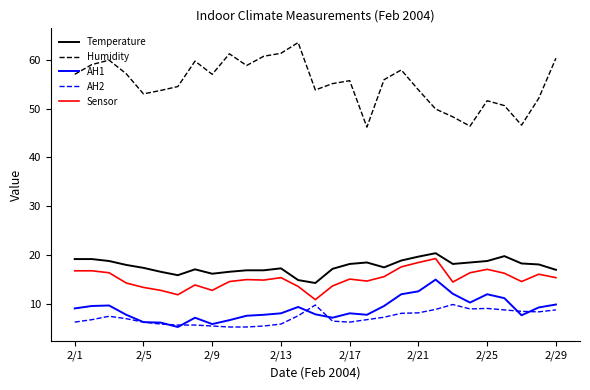

True or false: Humidity and Sensor intersect in this chart.

False